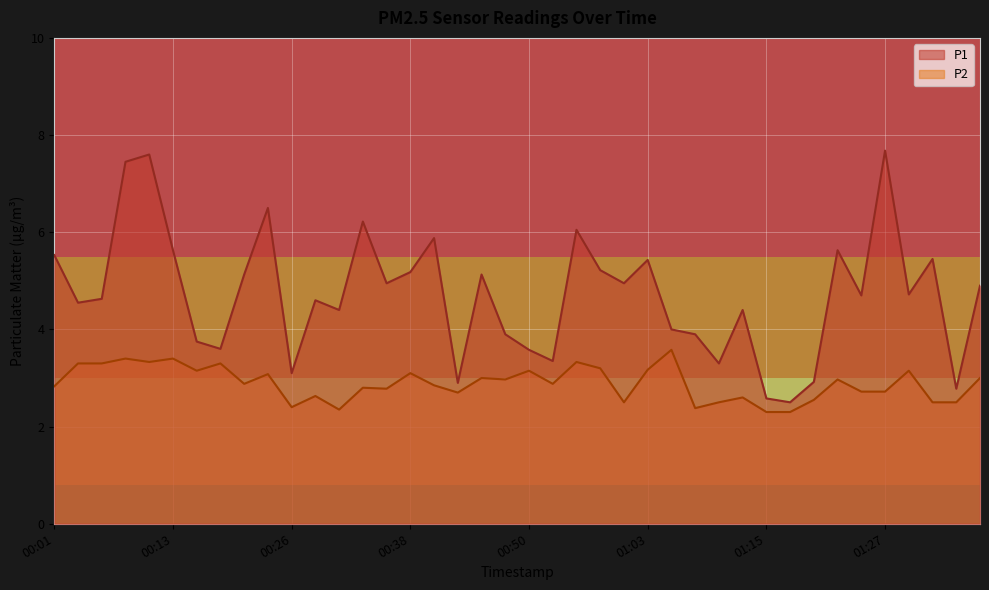

Reading right to left, extract all data points from this chart.

P1: 4.9	2.8	5.5	4.7	7.7	4.7	5.6	2.9	2.5	2.6	4.4	3.3	3.9	4.0	5.4	5.0	5.2	6.0	3.4	3.6	3.9	5.1	2.9	5.9	5.2	5.0	6.2	4.4	4.6	3.1	6.5	5.1	3.6	3.8	5.6	7.6	7.5	4.6	4.5	5.5
P2: 3.0	2.5	2.5	3.1	2.7	2.7	3.0	2.5	2.3	2.3	2.6	2.5	2.4	3.6	3.2	2.5	3.2	3.3	2.9	3.1	3.0	3.0	2.7	2.9	3.1	2.8	2.8	2.4	2.6	2.4	3.1	2.9	3.3	3.1	3.4	3.3	3.4	3.3	3.3	2.8